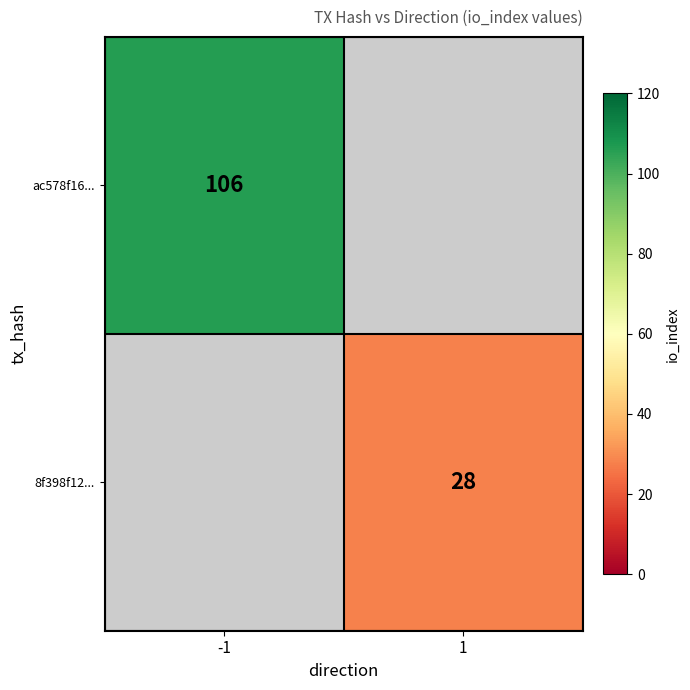

The 8f398f12... series shows 28 at 1. True or false?

True